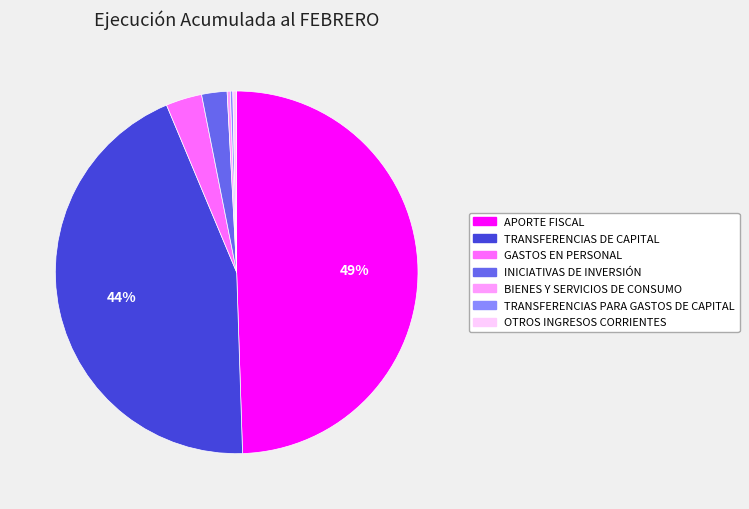

Which category has the biggest portion of the pie?

APORTE FISCAL